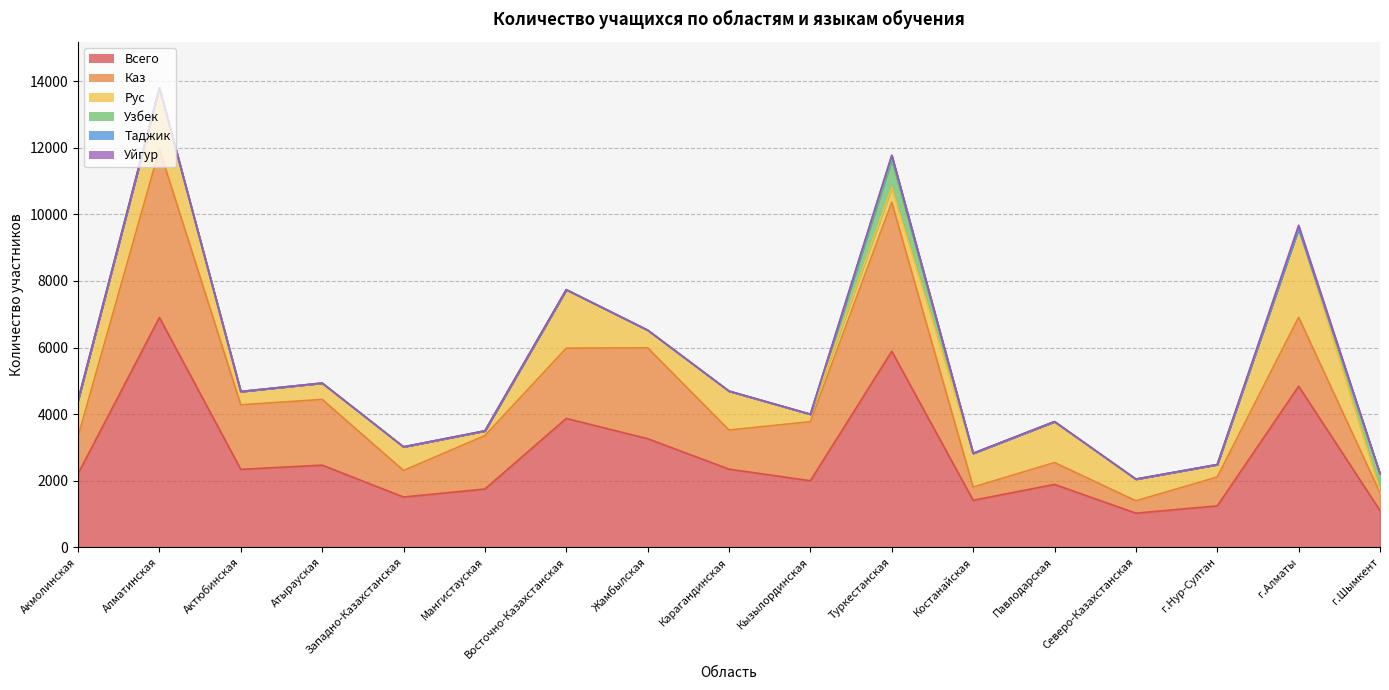

At how many categories does at least one series exceed 6222?

1